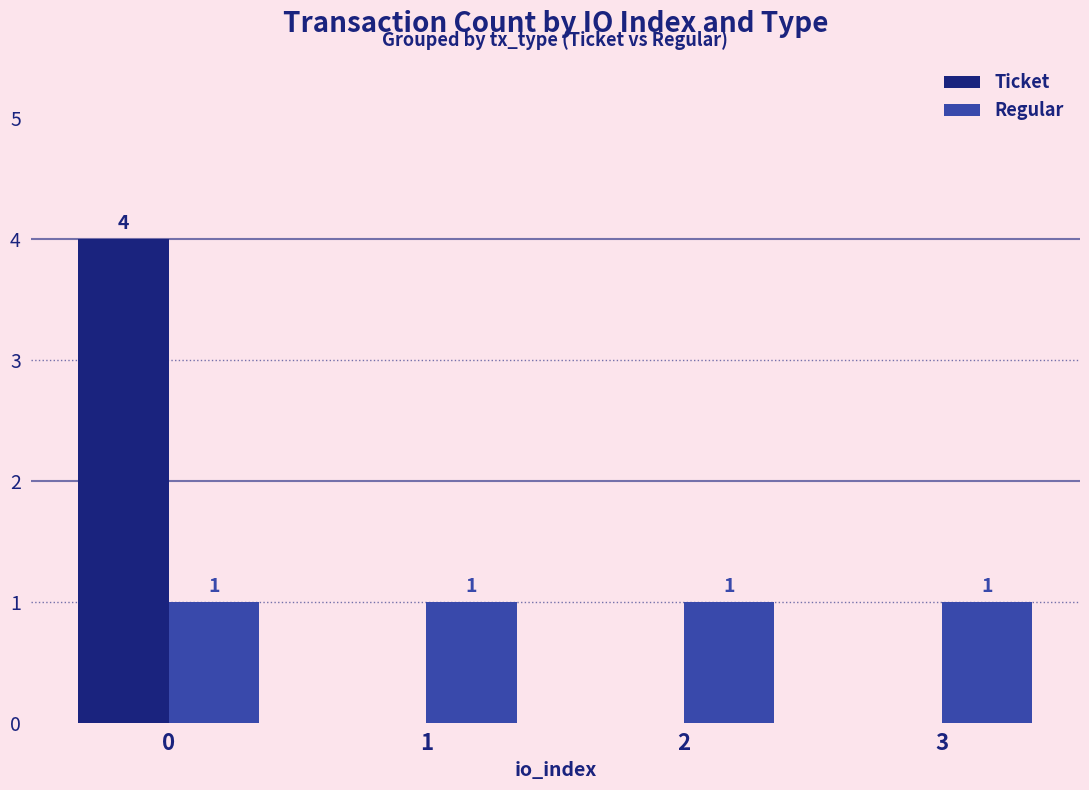

What is the sum of the Regular values at 2 and 0?

2